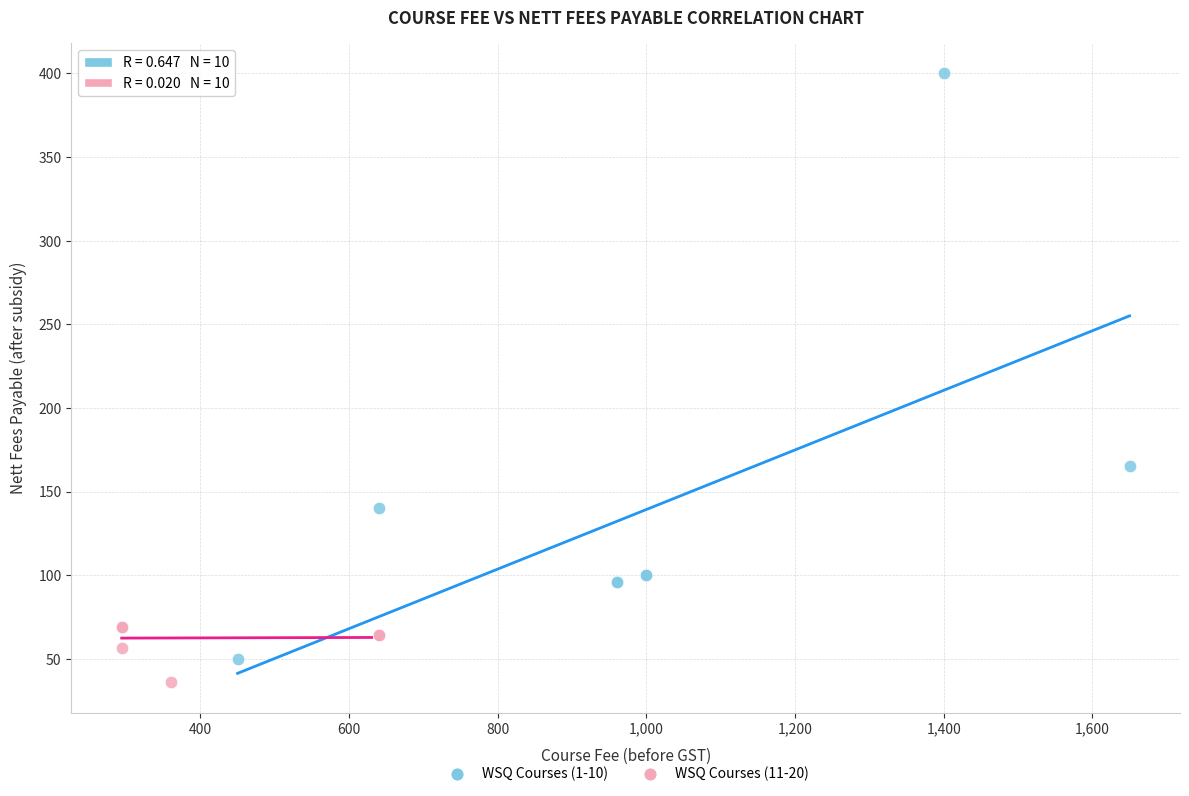

What are all the series names shown in the legend?

WSQ Courses (1-10), WSQ Courses (11-20)